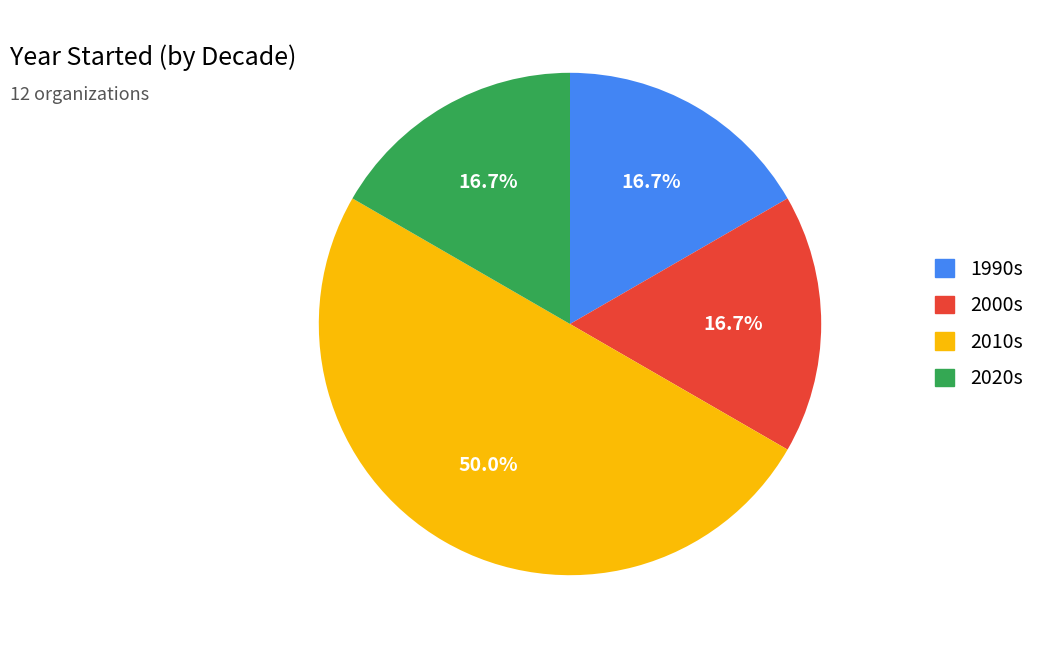

Count the number of slices in the pie.

4